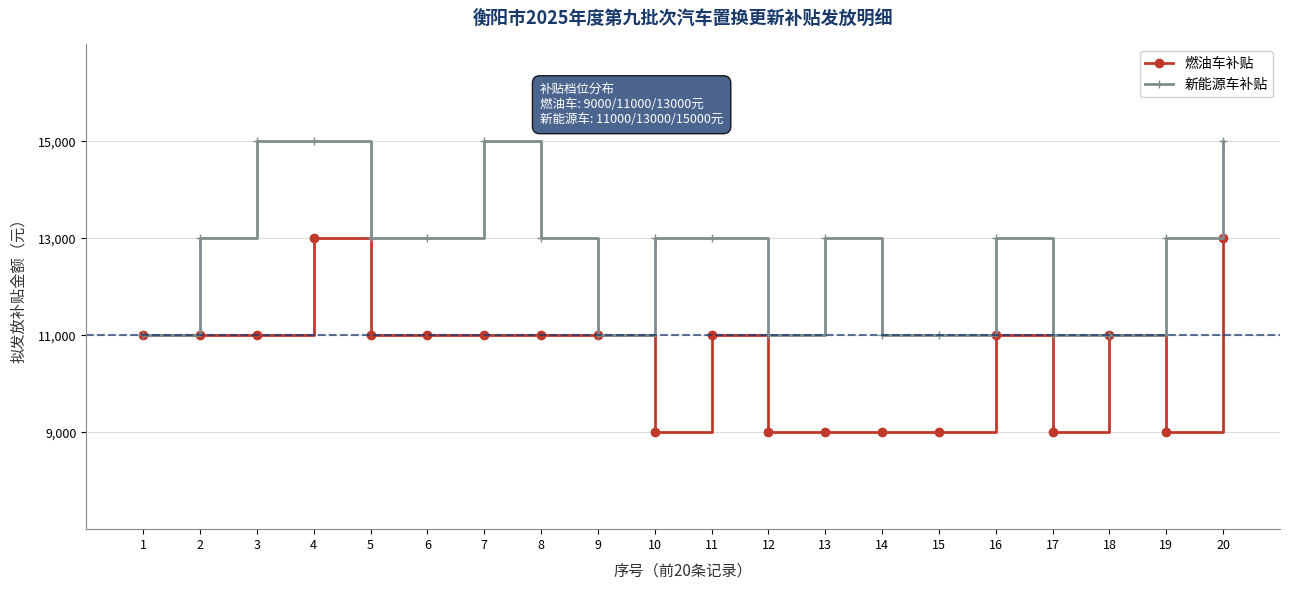

True or false: 燃油车补贴 has a value of 2573 at 12.

False